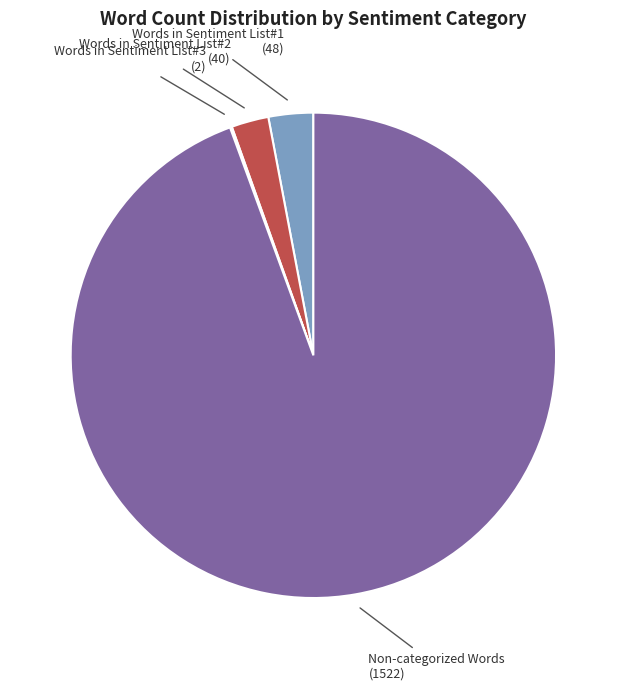

Does any single category account for the majority?

Yes